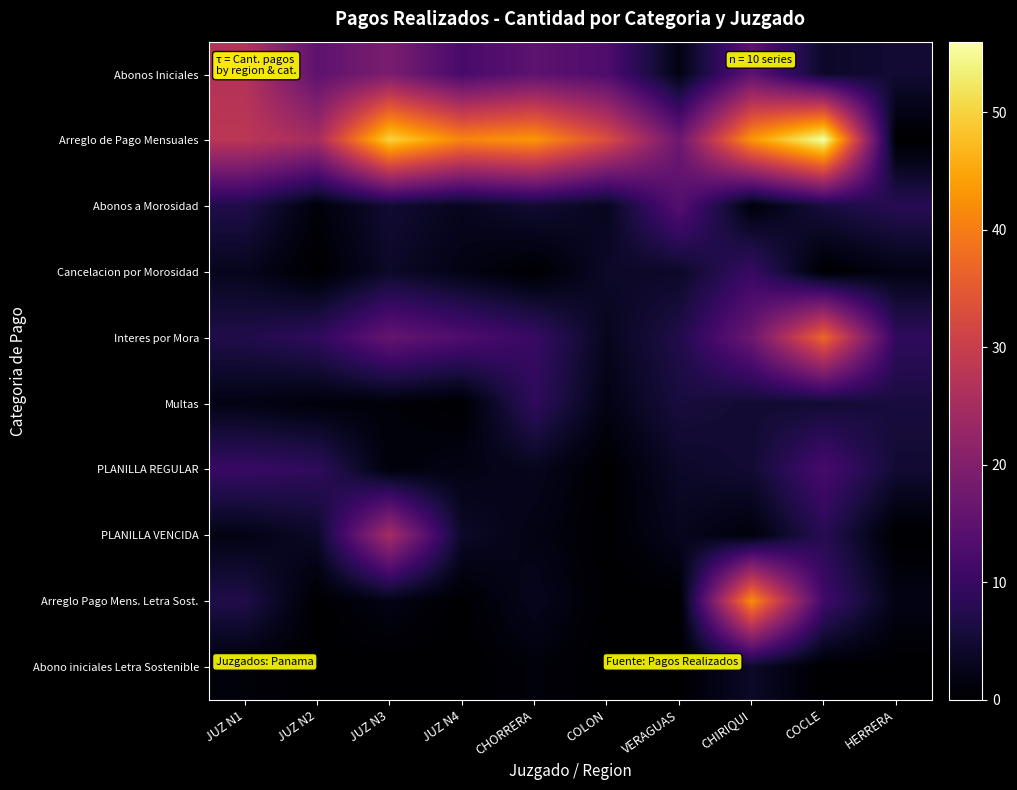

Rank the series at JUZ N3 from highest to lowest value.

Arreglo de Pago Mensuales, PLANILLA VENCIDA, Abonos Iniciales, Interes por Mora, Abonos a Morosidad, Cancelacion por Morosidad, Arreglo Pago Mens. Letra Sost., Multas, PLANILLA REGULAR, Abono iniciales Letra Sostenible